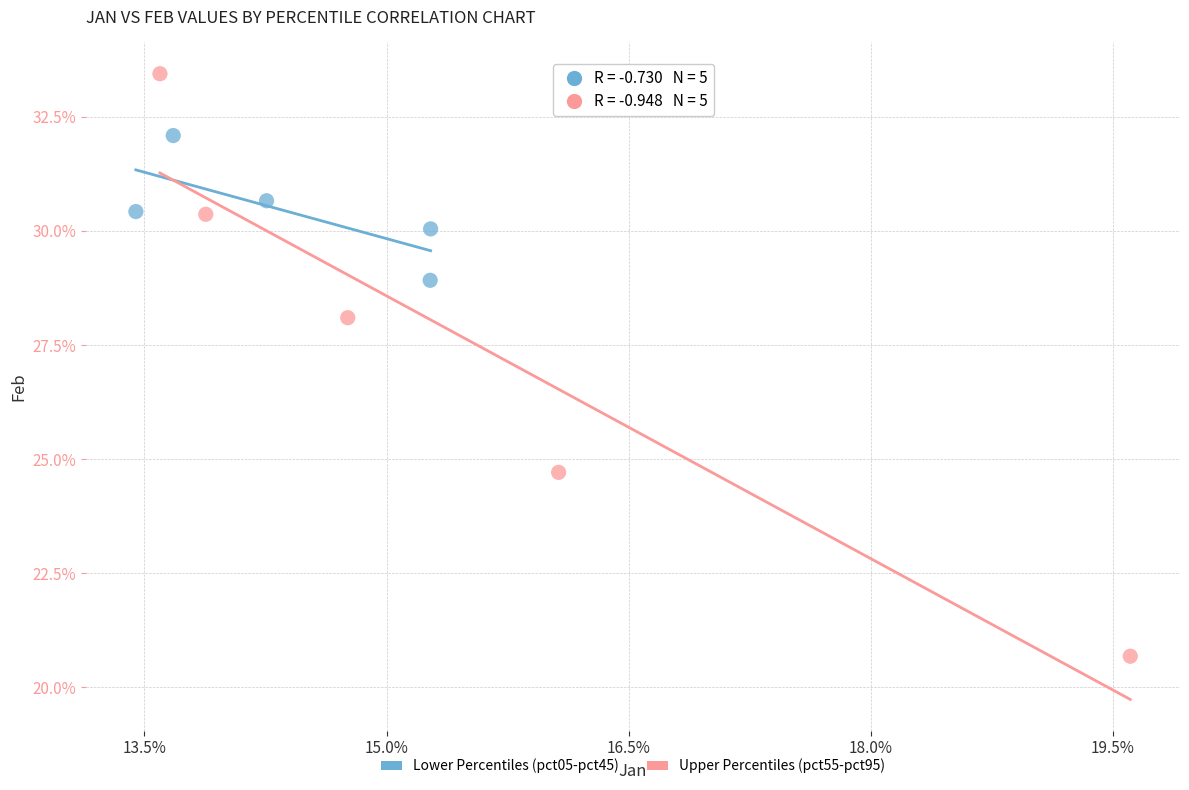

Which series has the widest spread of Y values?

Upper Percentiles (pct55-pct95)